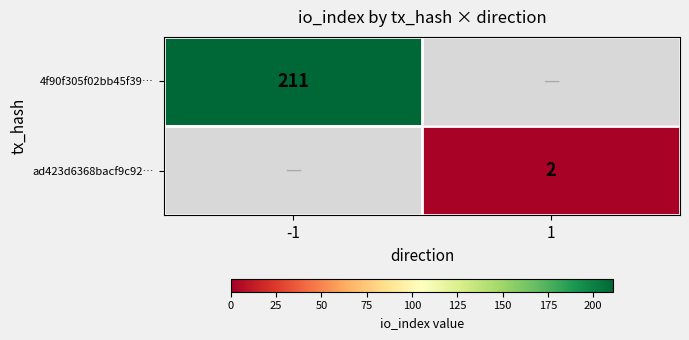

Is the value of 4f90f305f02bb45f39… at -1 greater than the value of ad423d6368bacf9c92… at 1?

Yes